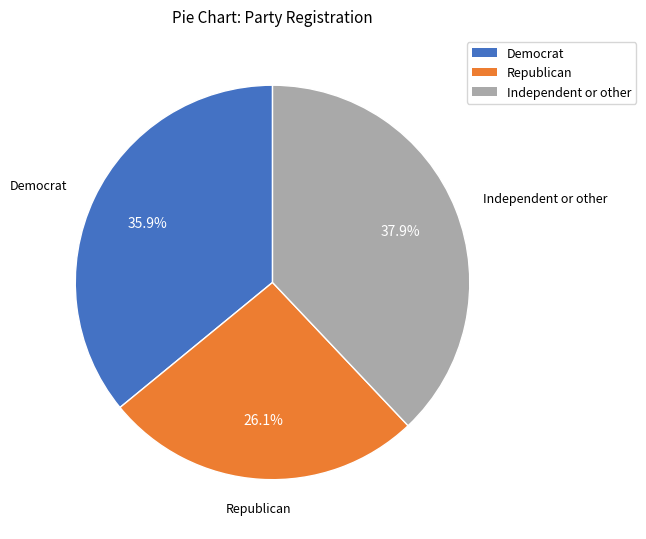

Count the number of slices in the pie.

3